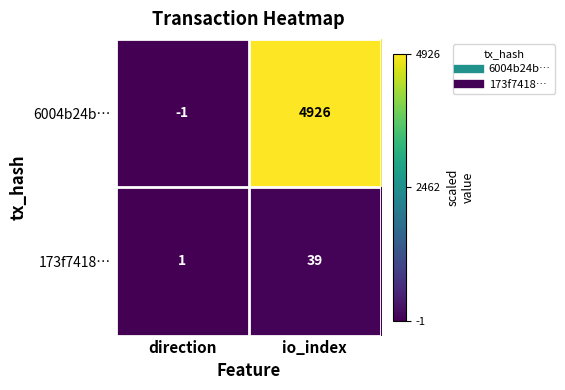

The value of 6004b24b… at direction is -1. True or false?

True